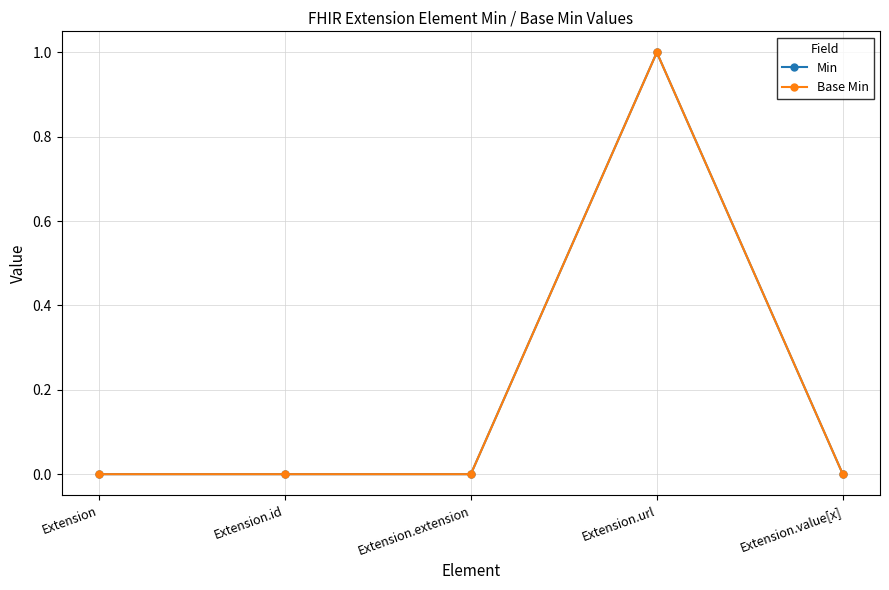

The value of Min at Extension is 0. True or false?

True